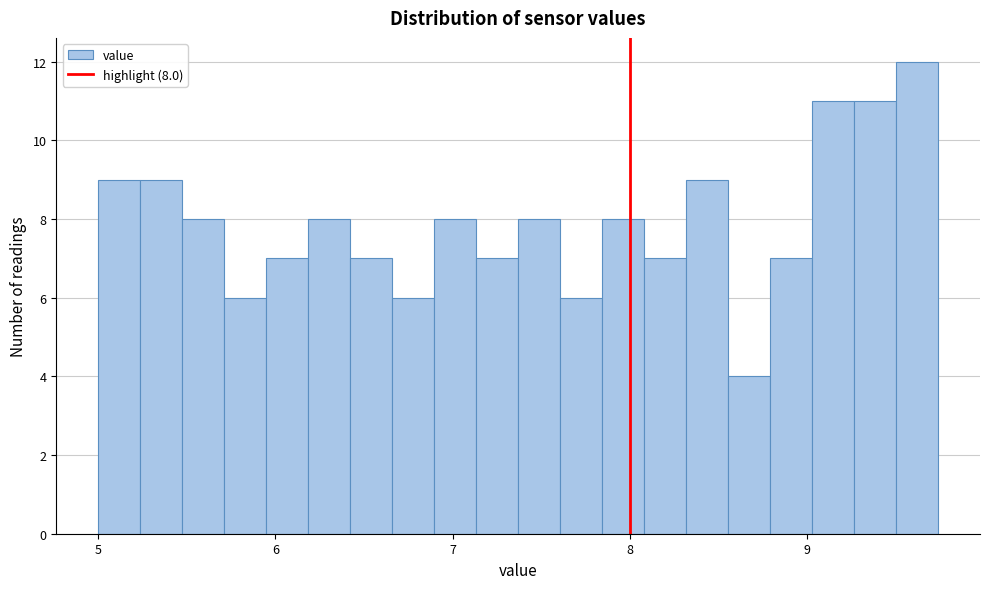

Around what value on the x-axis is the tallest bar? Give the approximate position of its centre, as read against the axis.

9.6